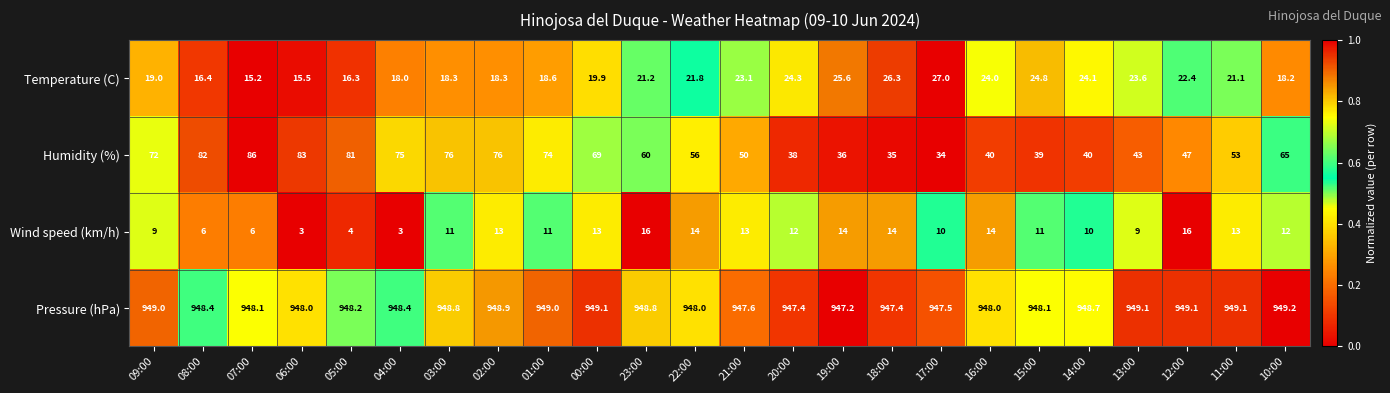

Which series has the largest total across all categories?

Pressure (hPa)